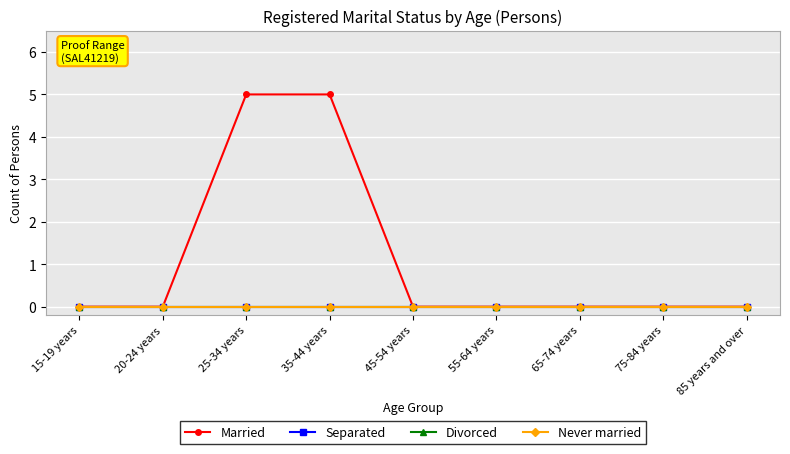

Reading left to right, list all the values displayed in this chart.

Married: 15-19 years=0	20-24 years=0	25-34 years=5	35-44 years=5	45-54 years=0	55-64 years=0	65-74 years=0	75-84 years=0	85 years and over=0
Separated: 15-19 years=0	20-24 years=0	25-34 years=0	35-44 years=0	45-54 years=0	55-64 years=0	65-74 years=0	75-84 years=0	85 years and over=0
Divorced: 15-19 years=0	20-24 years=0	25-34 years=0	35-44 years=0	45-54 years=0	55-64 years=0	65-74 years=0	75-84 years=0	85 years and over=0
Never married: 15-19 years=0	20-24 years=0	25-34 years=0	35-44 years=0	45-54 years=0	55-64 years=0	65-74 years=0	75-84 years=0	85 years and over=0